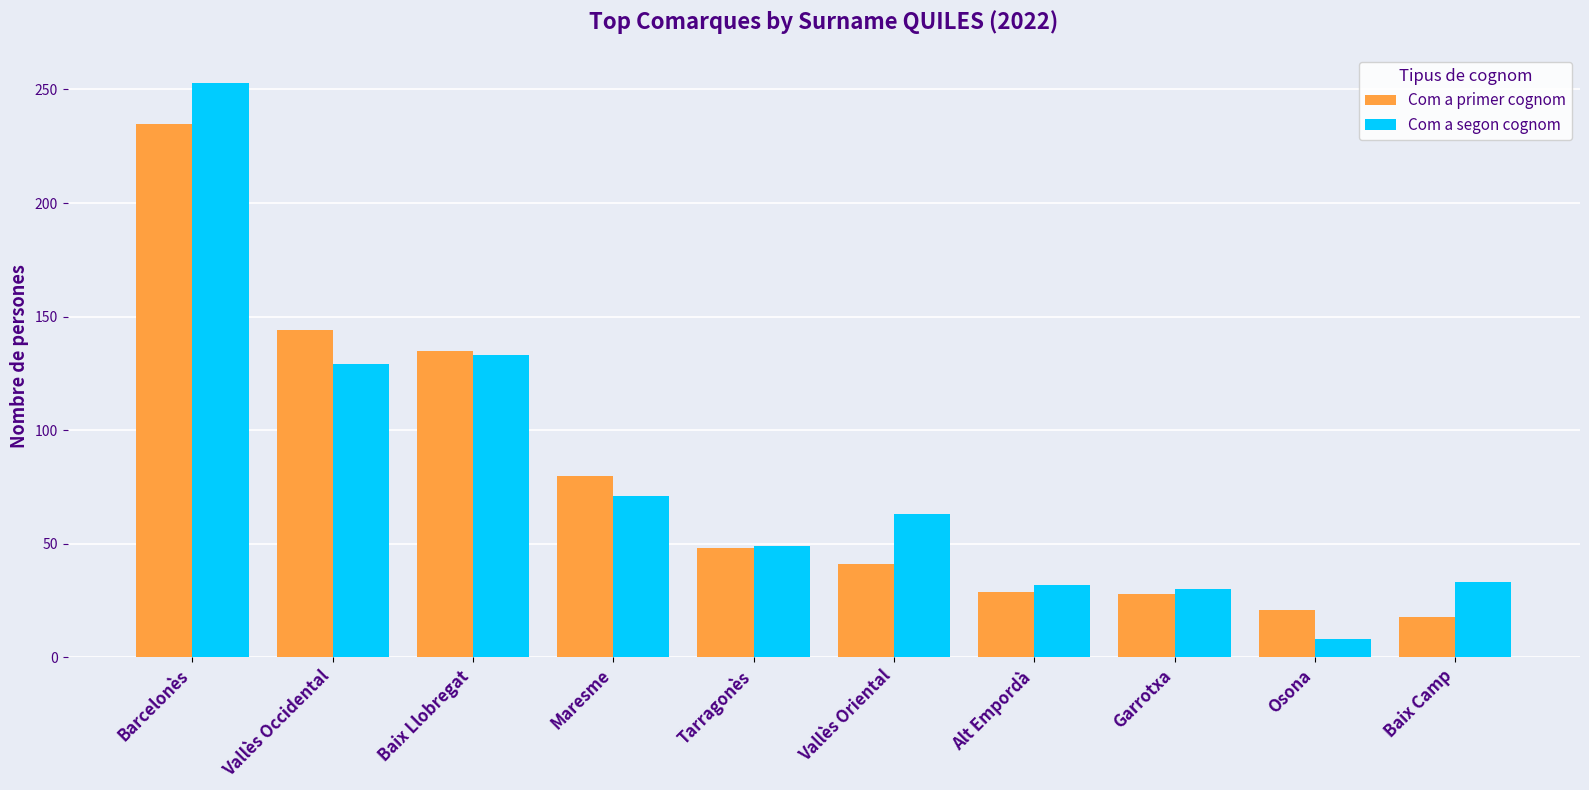

What is the sum of the Com a segon cognom values at Garrotxa and Baix Llobregat?

163